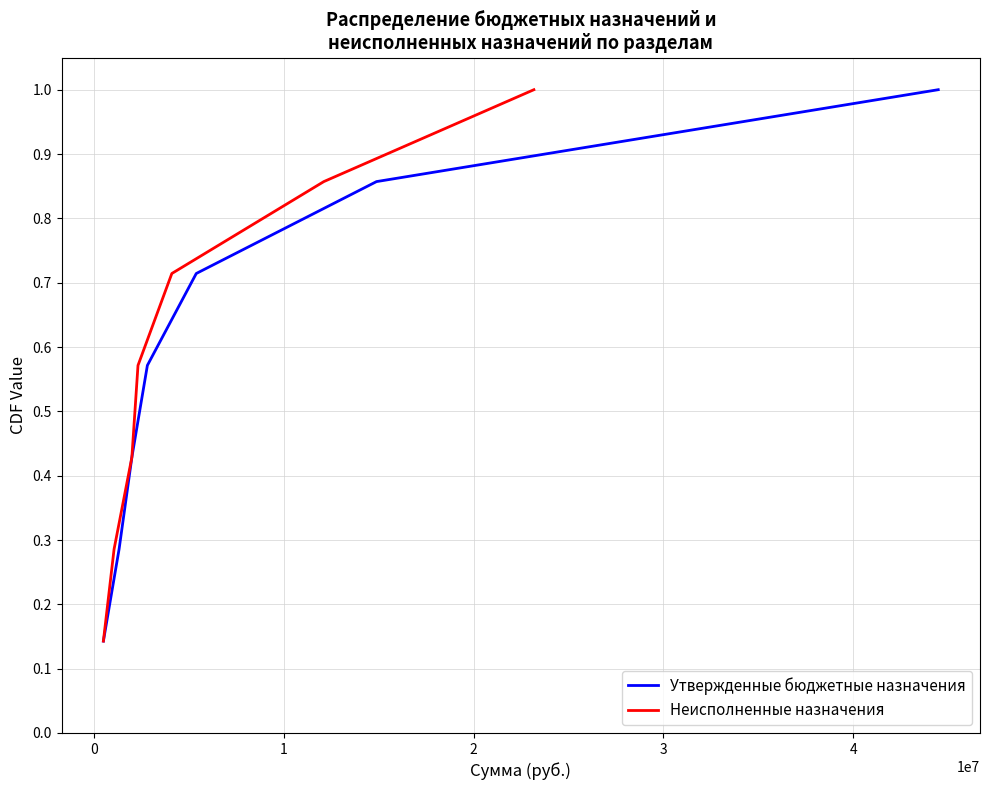

Is the value of Утвержденные бюджетные назначения at −1 greater than the value of Неисполненные назначения at 3?

No